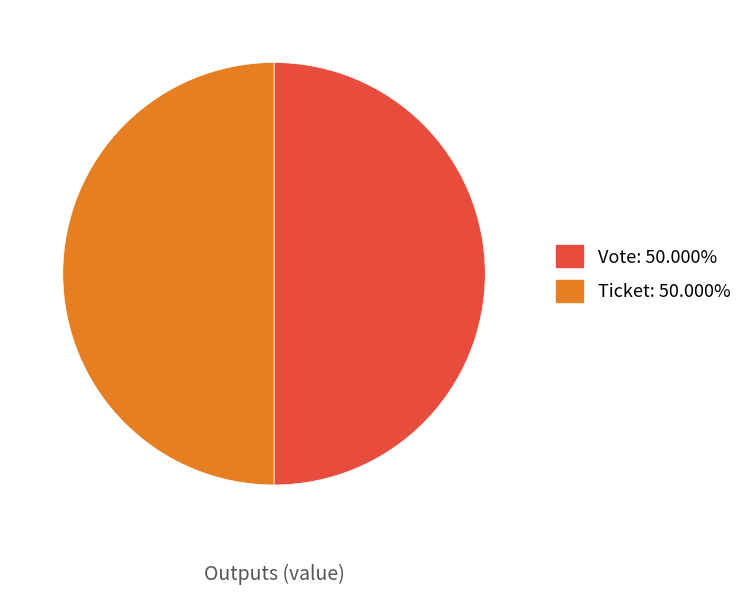

Is the sum of Vote and Ticket greater than half?

Yes